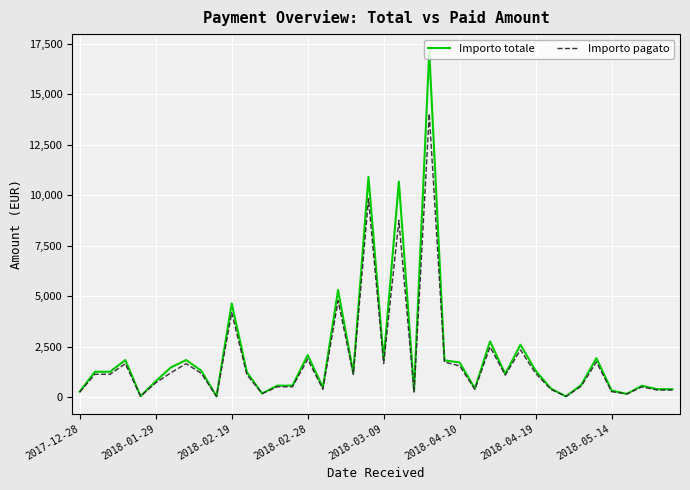

What is the maximum value for Importo pagato?

14045.0